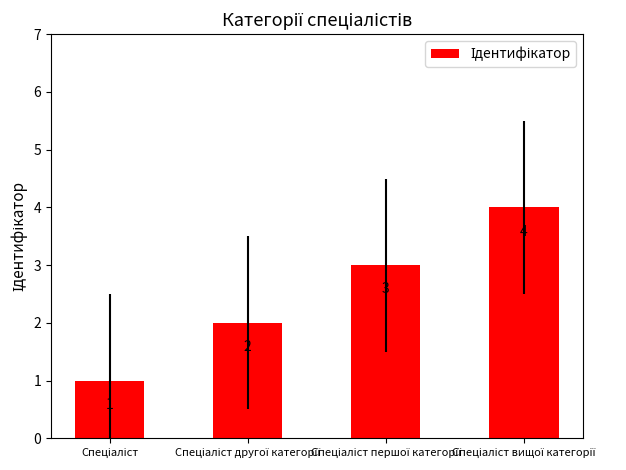

What is the maximum value shown in the chart?

4